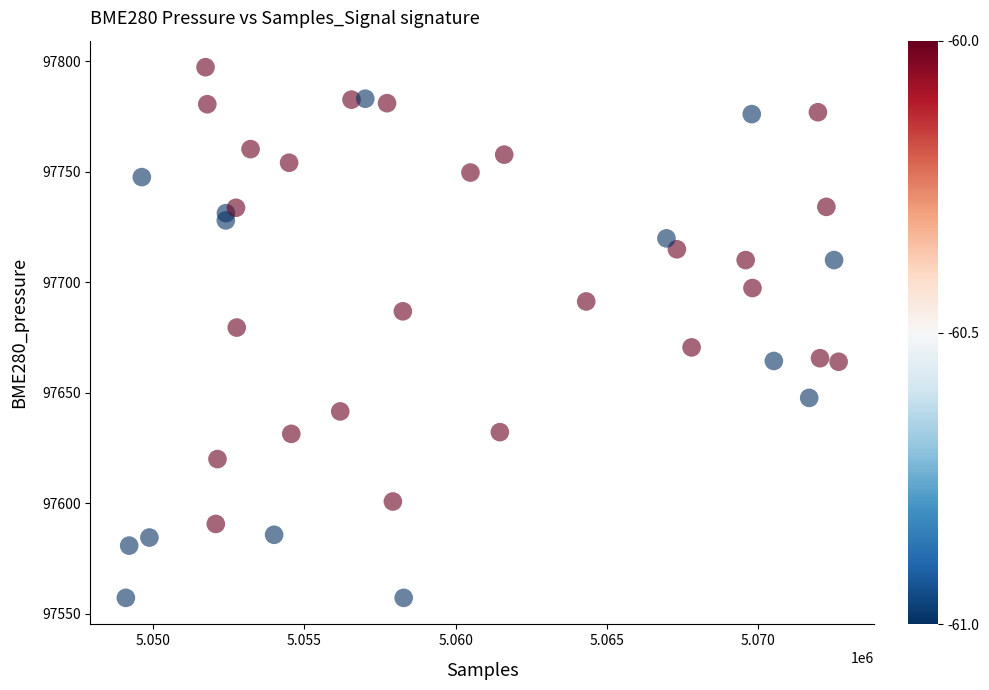

What is the range of X values (max minus min)?

23560.0